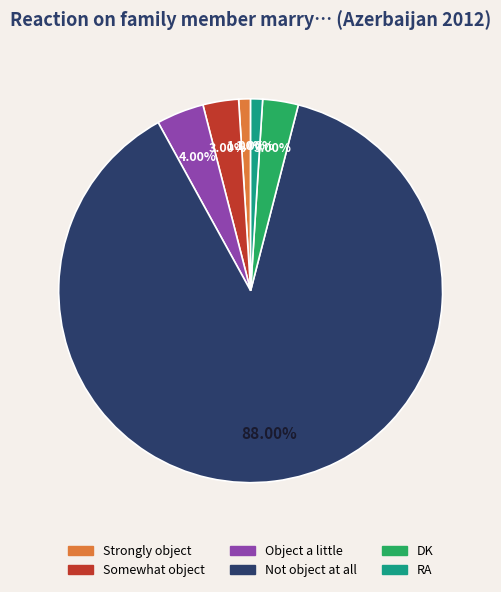

Is there a majority slice in this chart?

Yes